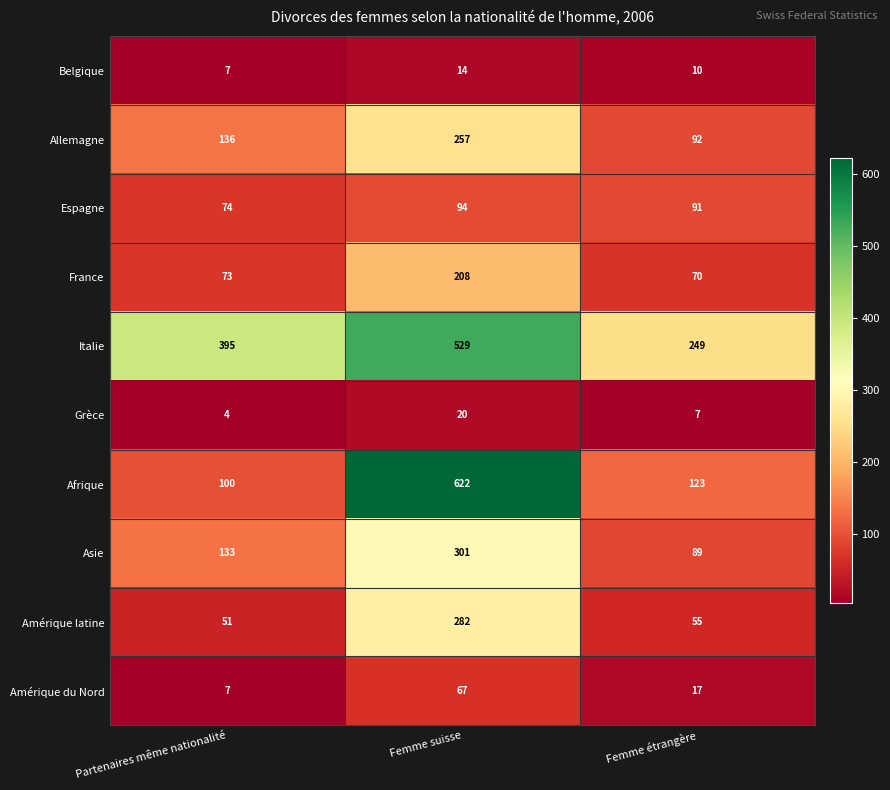

Is the value of Belgique at Femme suisse greater than the value of Amérique du Nord at Femme étrangère?

No